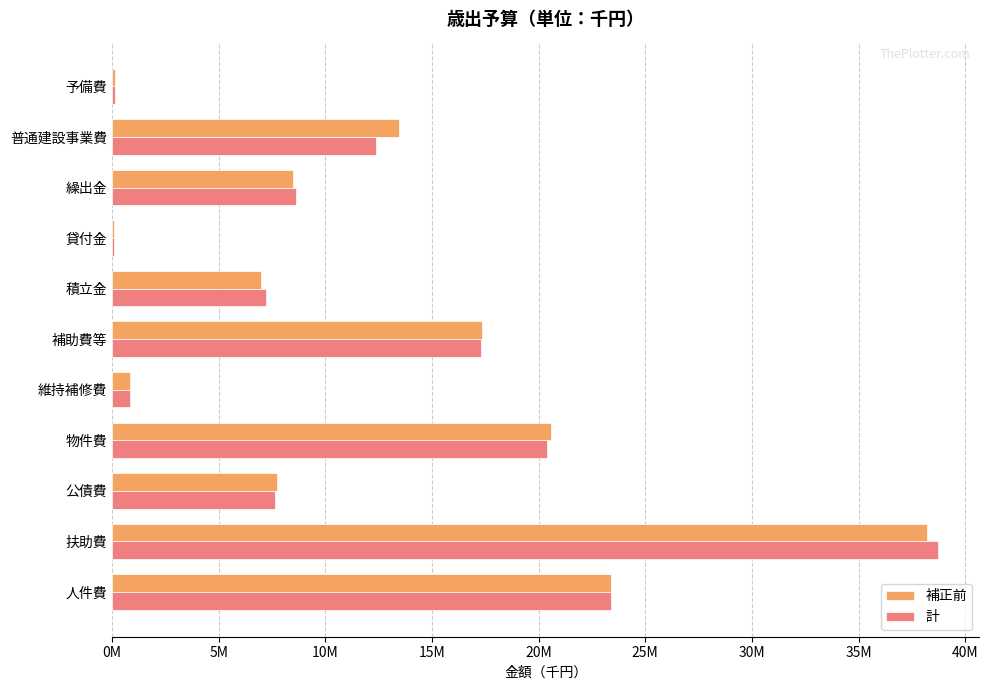

List the series in order of their peak value, lowest first.

補正前, 計